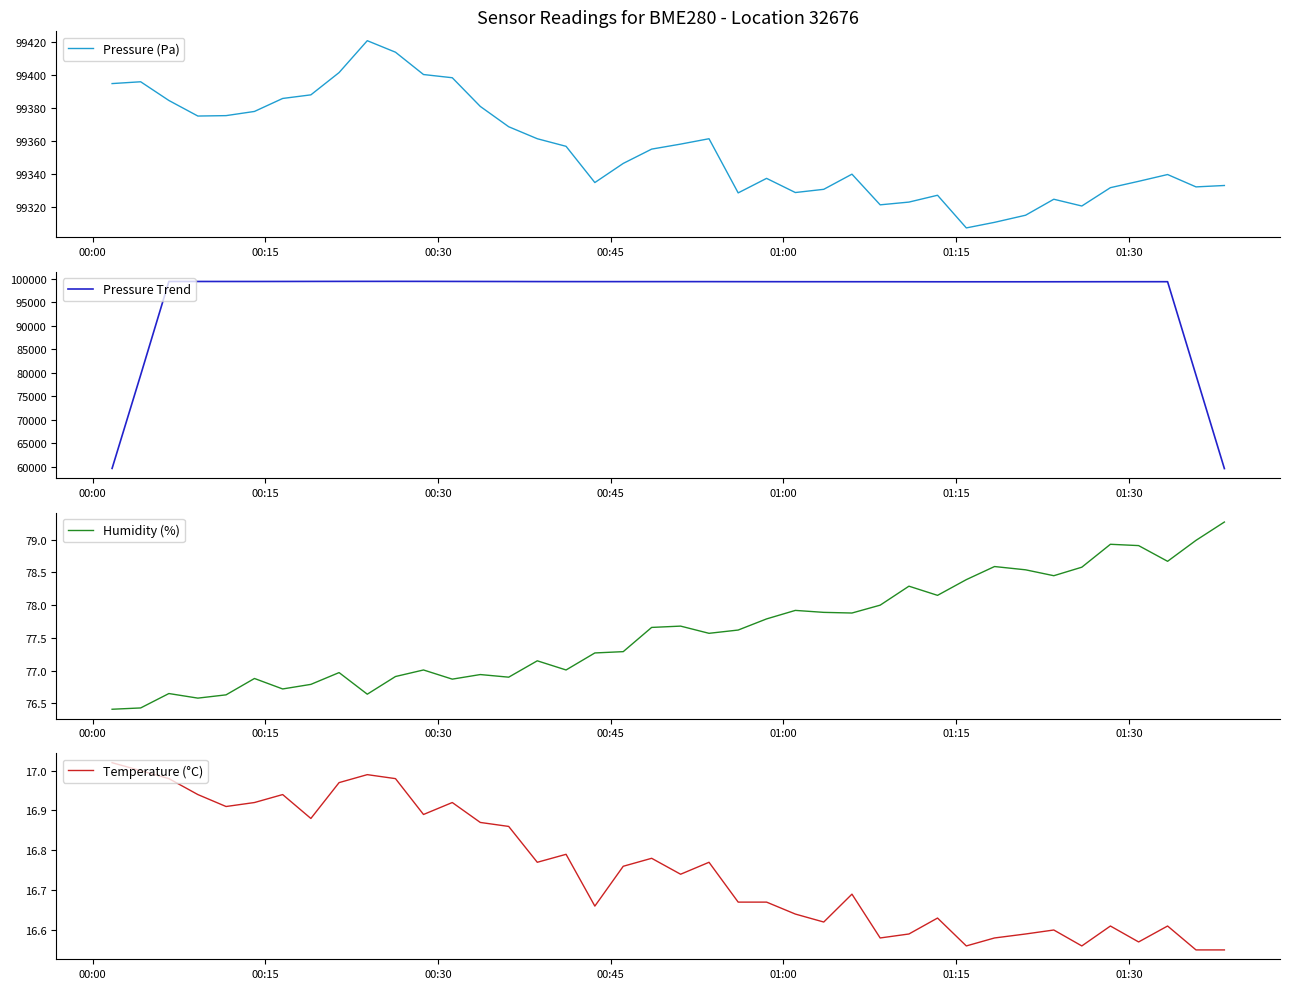

How many lines are shown in the chart?

4